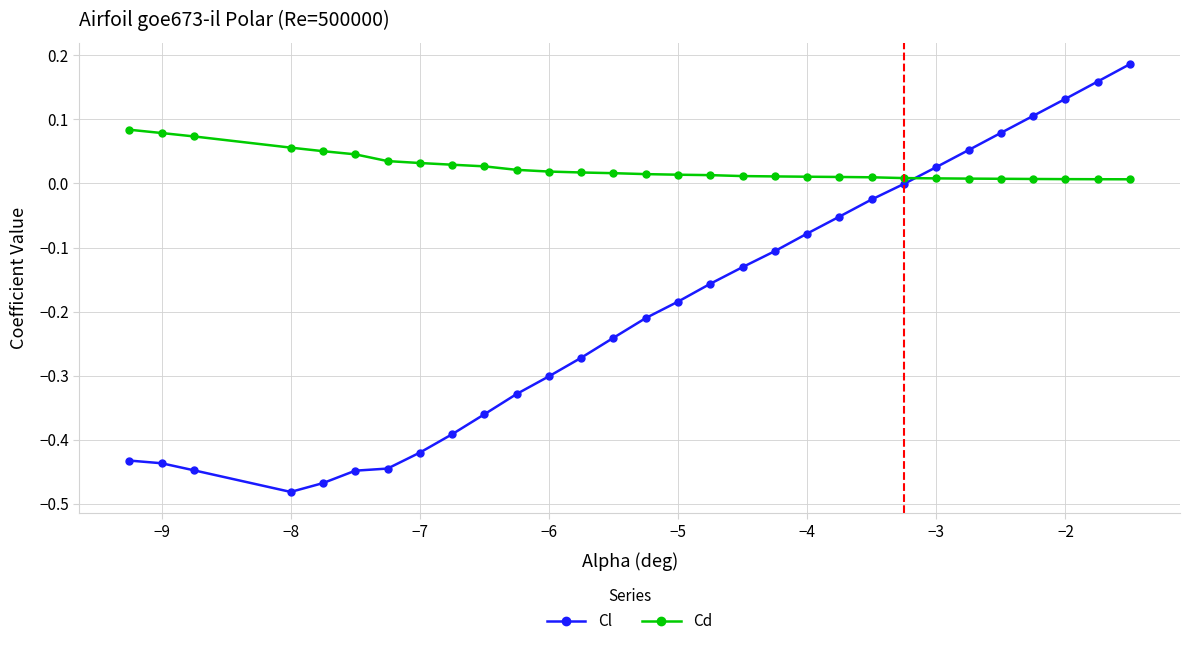

Rank the series by their maximum value, from lowest to highest.

Cd, Cl